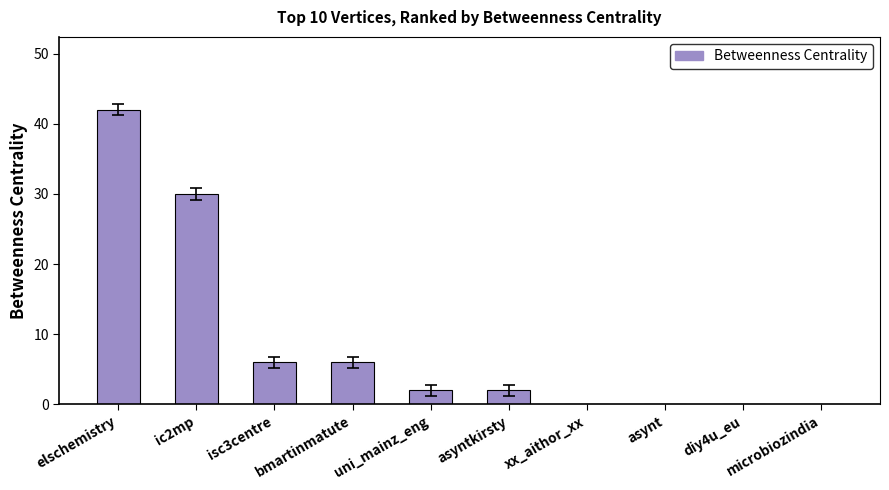

Reading left to right, list all the values displayed in this chart.

elschemistry=42	ic2mp=30	isc3centre=6	bmartinmatute=6	uni_mainz_eng=2	asyntkirsty=2	xx_aithor_xx=0	asynt=0	diy4u_eu=0	microbiozindia=0